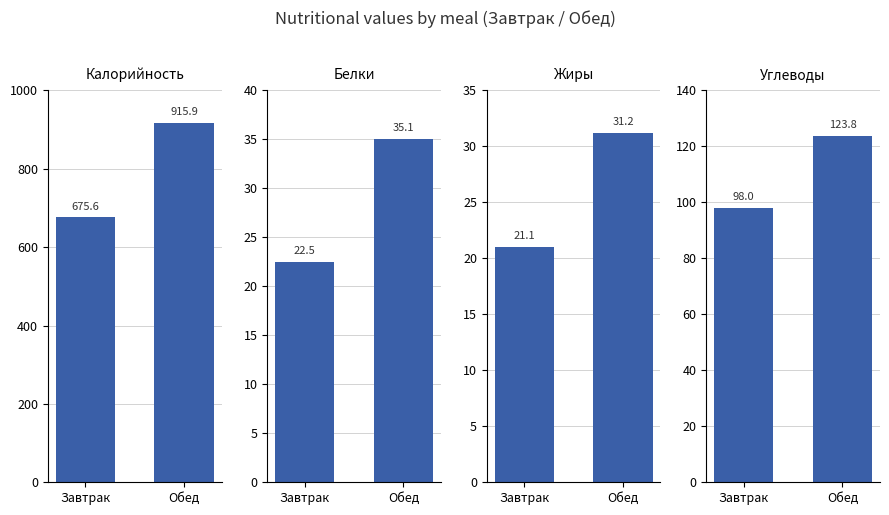

The value of Жиры at Обед is 31.2. True or false?

True